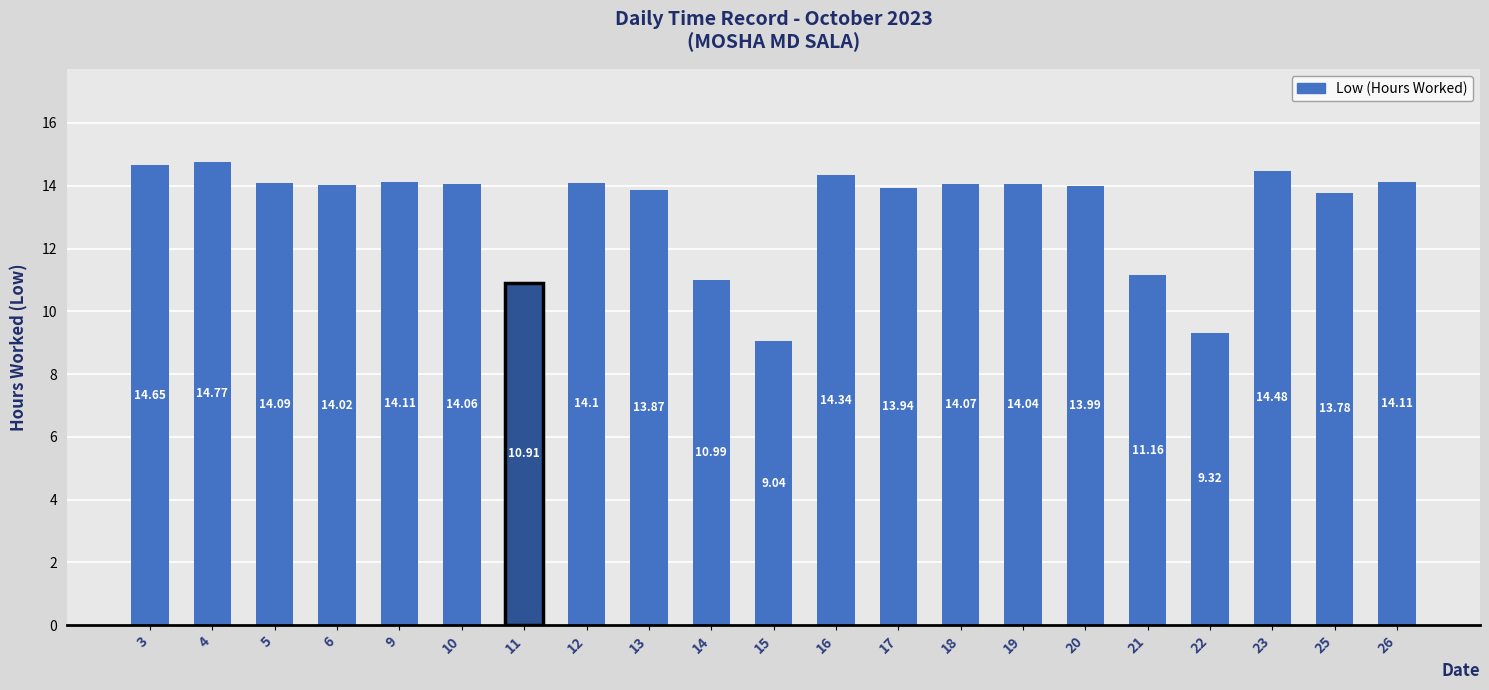

At which category does the chart reach its peak across all series?

4